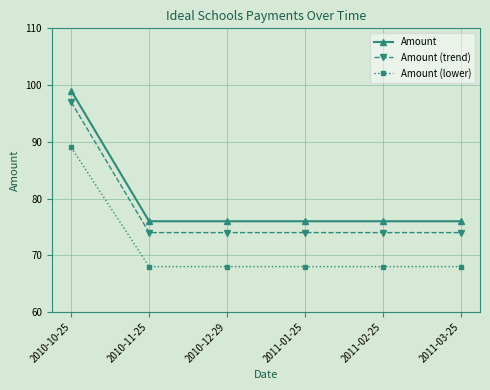

True or false: Amount (lower) and Amount (trend) cross at least once.

False